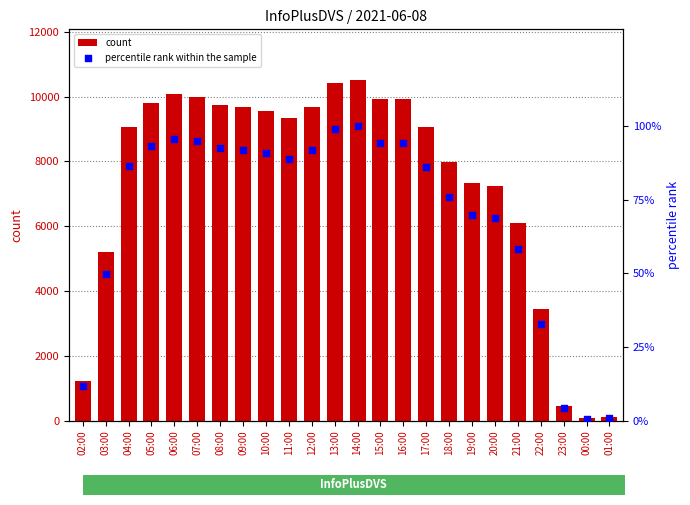

Is the value of percentile rank within the sample at 15:00 greater than the value of col_3 at 08:00?

No